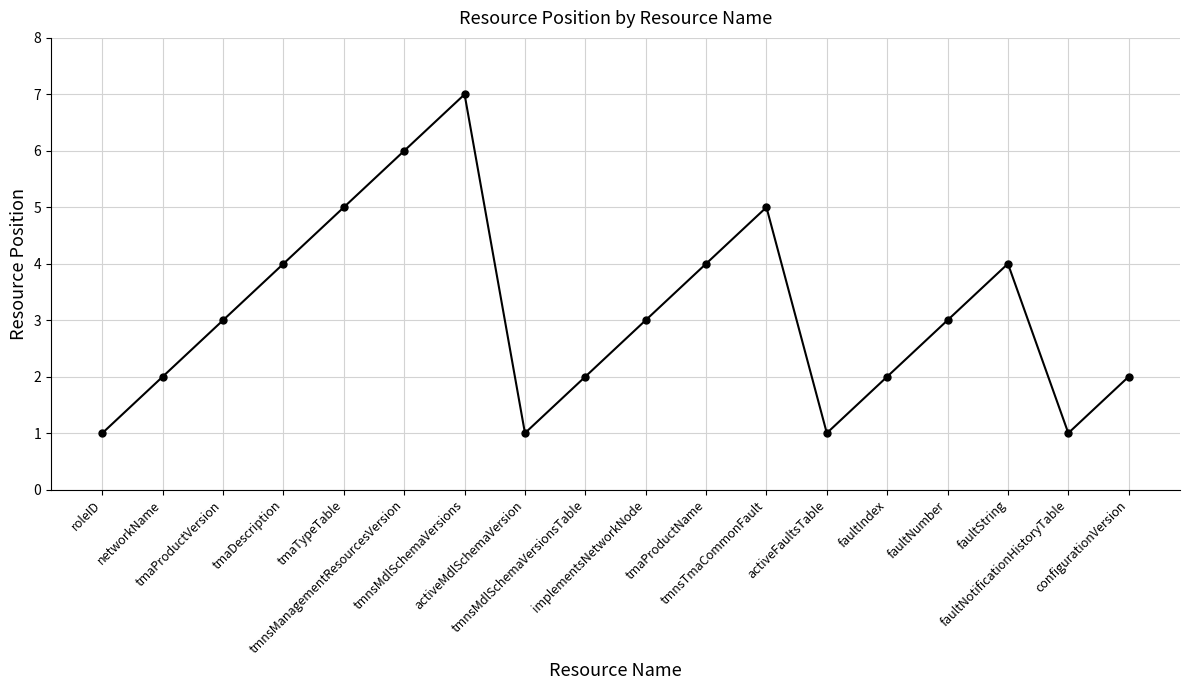

Approximately how many times larger is the value at activeMdlSchemaVersion compared to faultNumber?

0.3